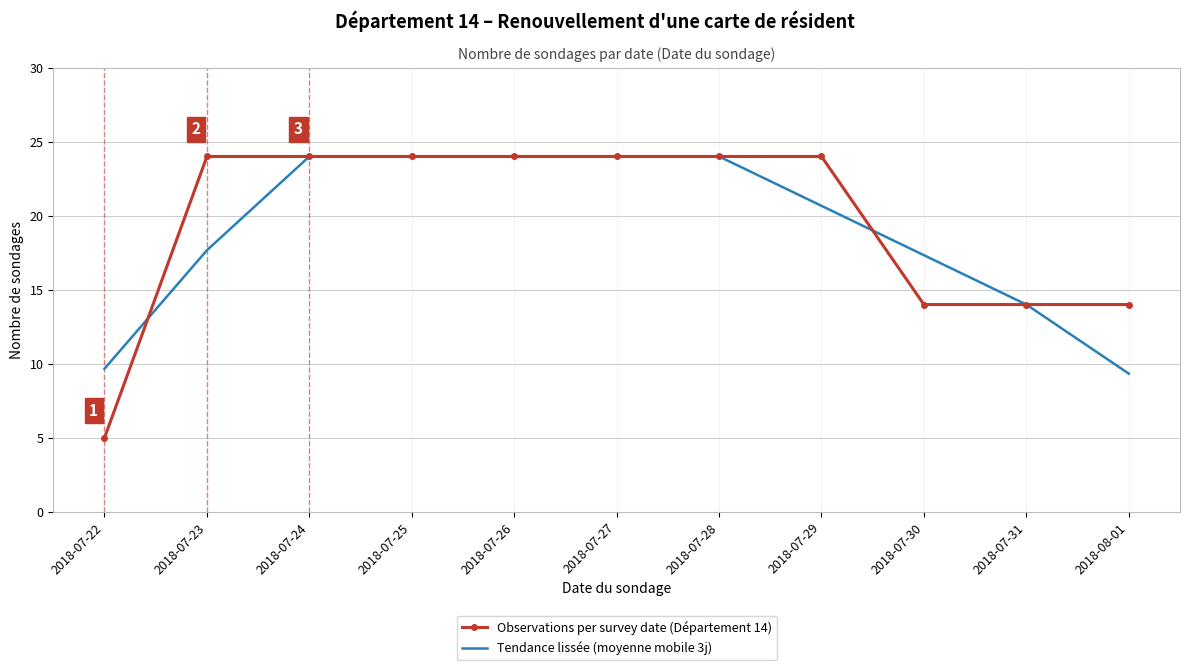

Which series has the largest total across all categories?

Observations per survey date (Département 14)